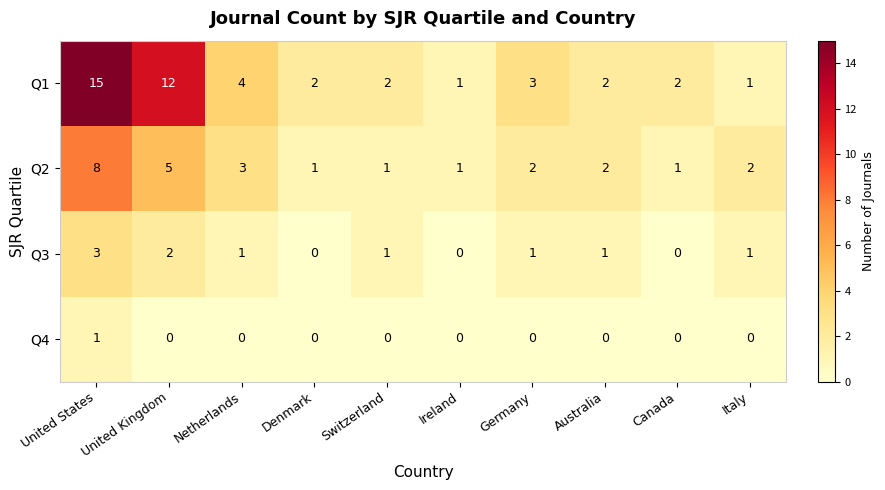

Which series changed the most between United States and Switzerland?

Q1